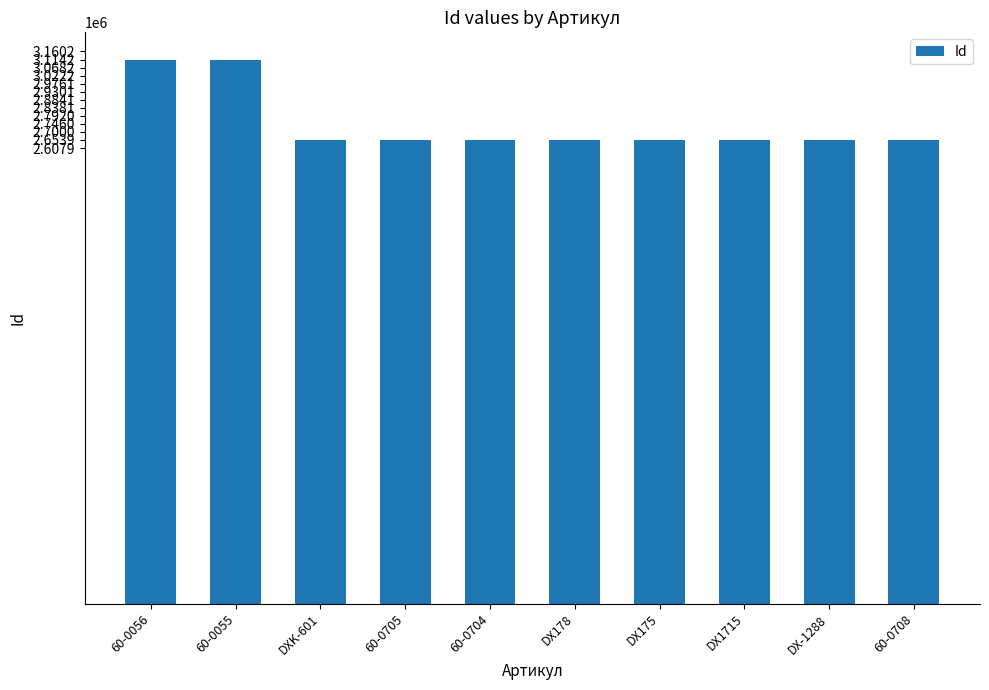

What is the sum of the values at 60-0704 and DXK-601?

5307910